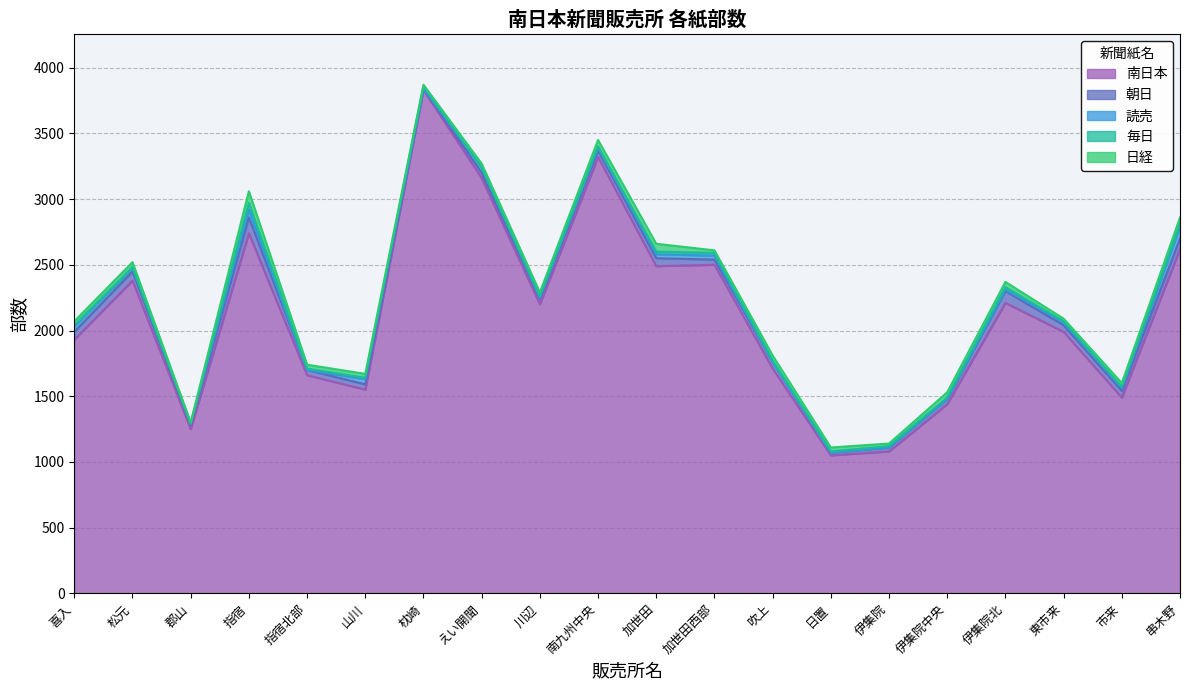

Reading left to right, extract all data points from this chart.

南日本: 1930	2380	1250	2740	1660	1550	3830	3160	2200	3320	2490	2500	1710	1050	1080	1440	2210	1990	1490	2620
朝日: 60	70	30	120	40	40	10	40	40	50	60	40	50	20	30	40	90	50	50	80
読売: 40	30	10	60	0	40	0	40	10	20	30	30	0	0	0	0	10	20	20	90
毎日: 10	0	0	50	10	10	20	0	10	10	20	20	10	10	10	10	20	10	10	20
日経: 30	40	10	90	30	30	10	30	30	50	60	20	40	30	20	40	40	20	30	50